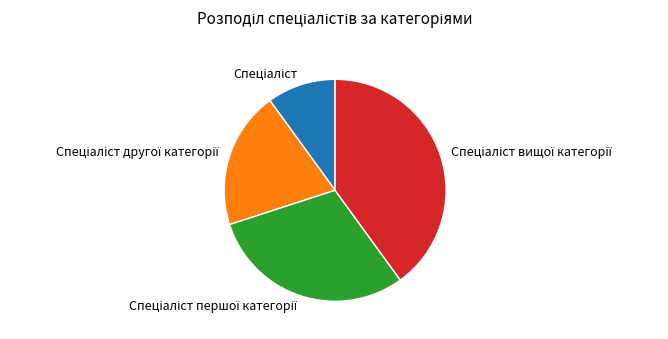

Is there any slice that represents more than half of the pie?

No